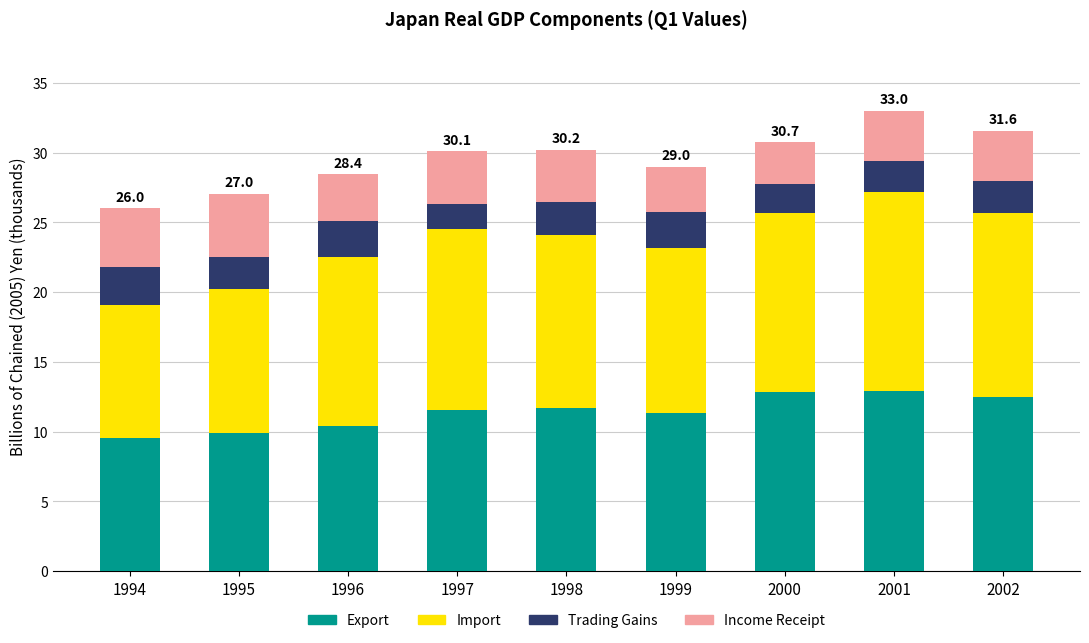

Does the chart contain stacked bars?

Yes